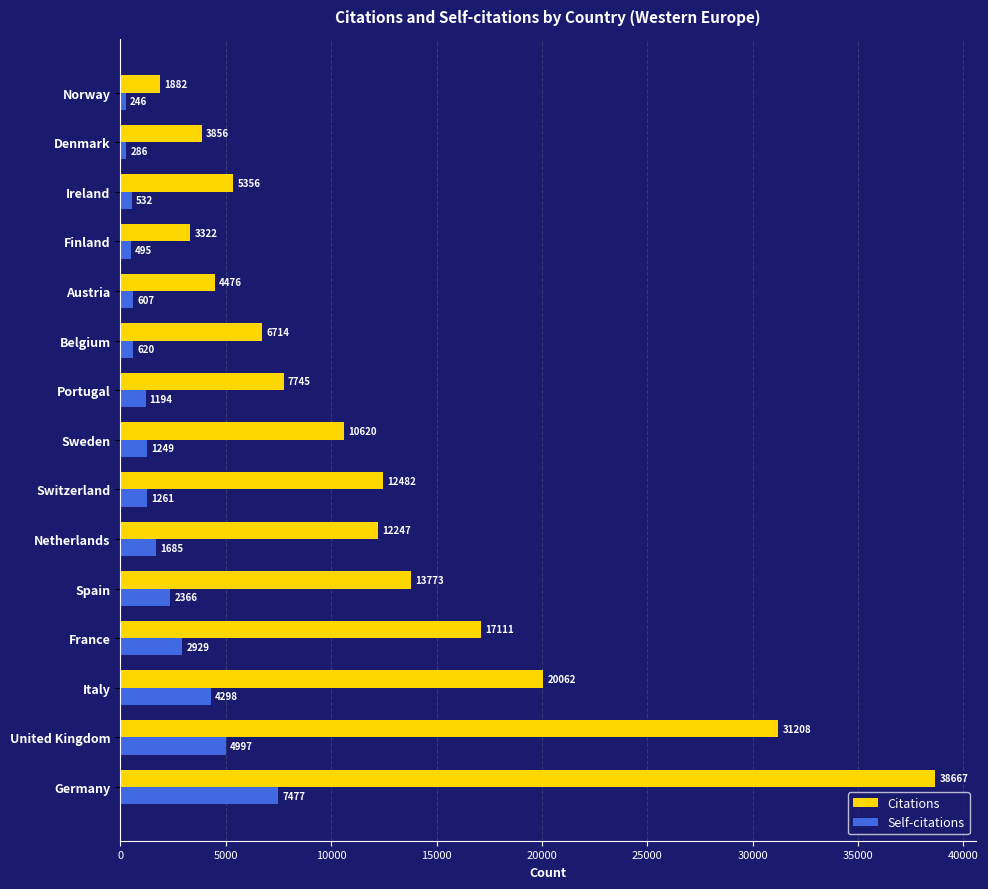

Between Germany and Sweden, which series saw the biggest shift?

Citations